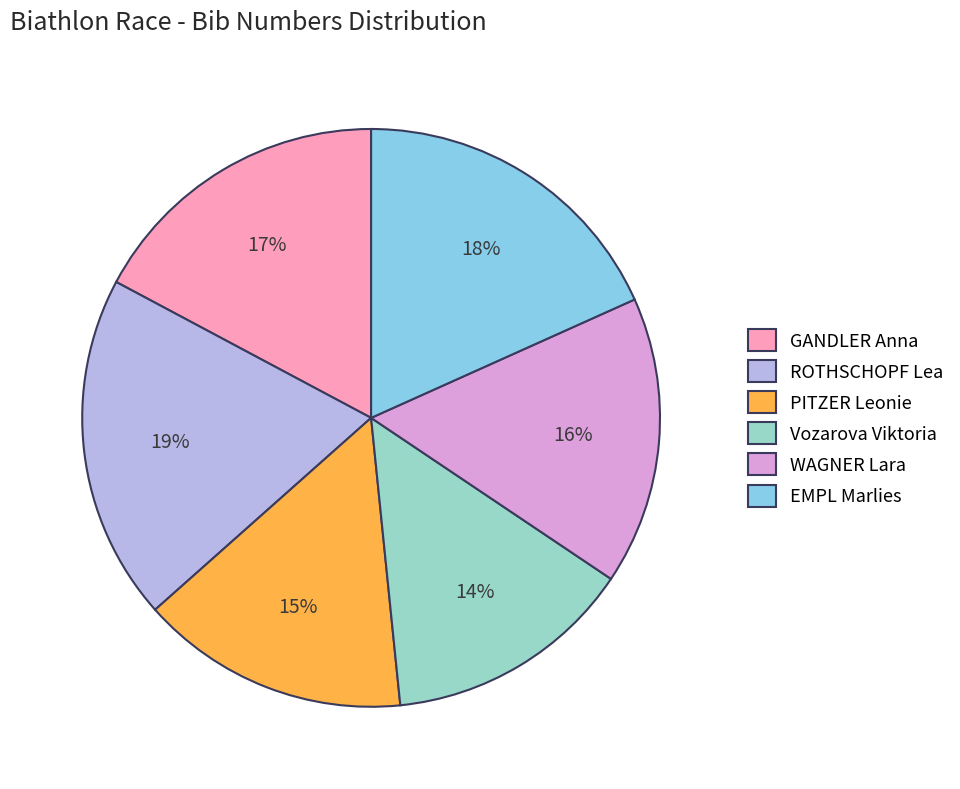

Rank the categories by value from highest to lowest.

ROTHSCHOPF Lea, EMPL Marlies, GANDLER Anna, WAGNER Lara, PITZER Leonie, Vozarova Viktoria